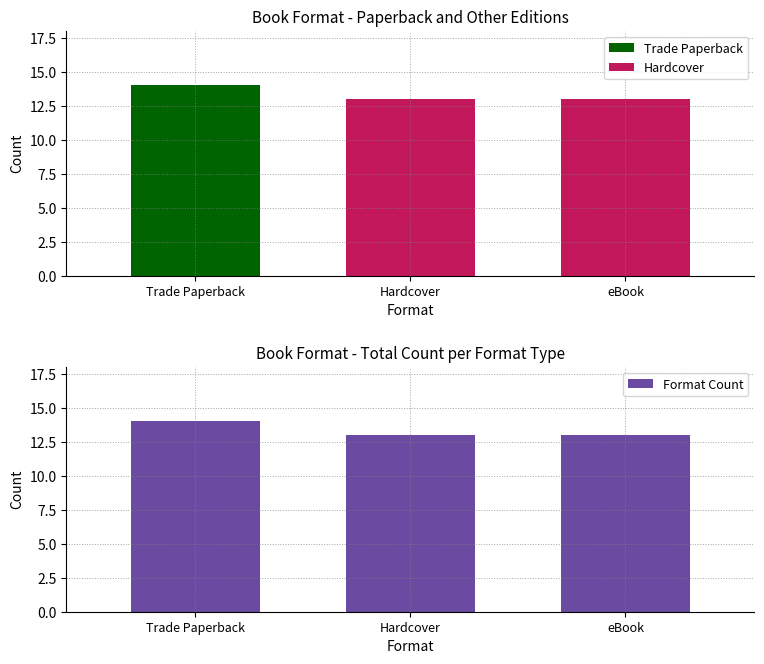

Approximately how many times larger is the value at Trade Paperback compared to Hardcover?

1.1